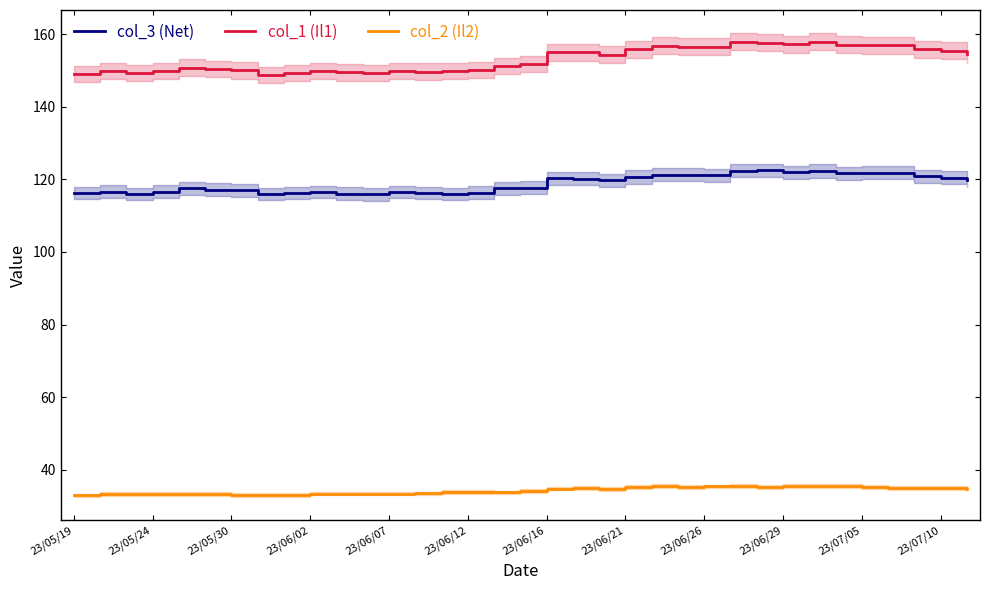

At which category is the sum across all series the highest?

28